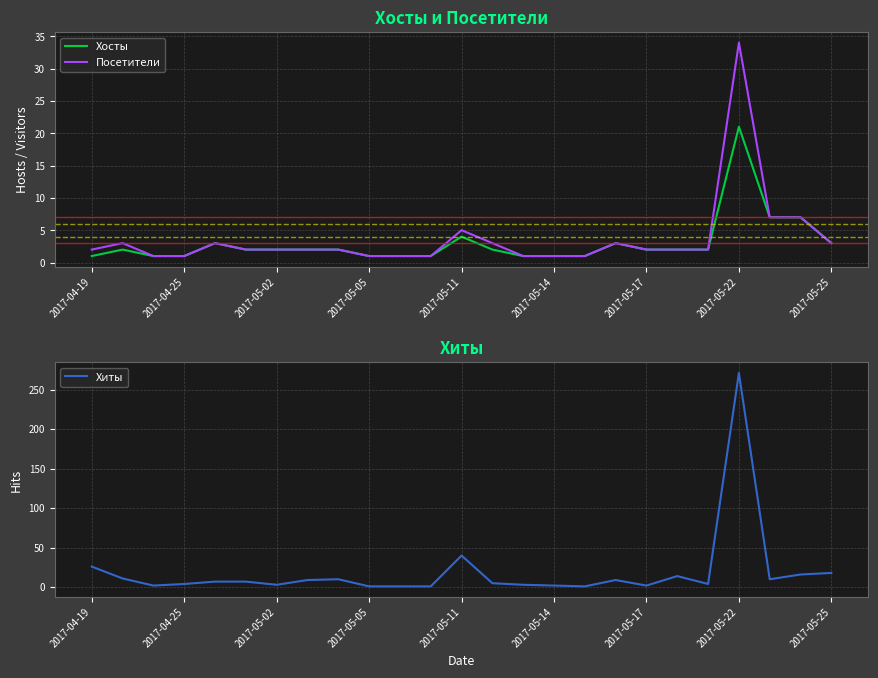

Reading left to right, list all the values displayed in this chart.

Хосты: 1	2	1	1	3	2	2	2	2	1	1	1	4	2	1	1	1	3	2	2	2	21	7	7	3
Посетители: 2	3	1	1	3	2	2	2	2	1	1	1	5	3	1	1	1	3	2	2	2	34	7	7	3
Хиты: 26	11	2	4	7	7	3	9	10	1	1	1	40	5	3	2	1	9	2	14	4	271	10	16	18